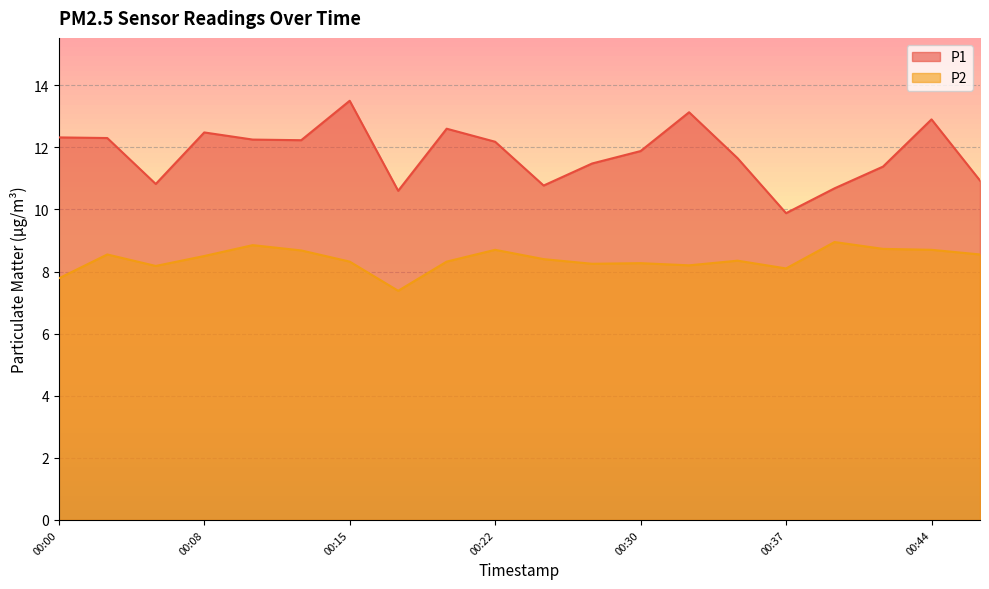

List the series in order of their overall mean, highest first.

P1, P2